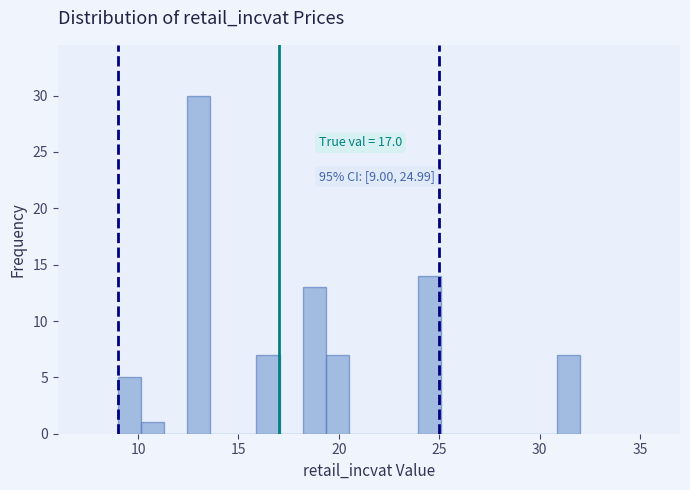

Around what value on the x-axis is the tallest bar? Give the approximate position of its centre, as read against the axis.

13.0